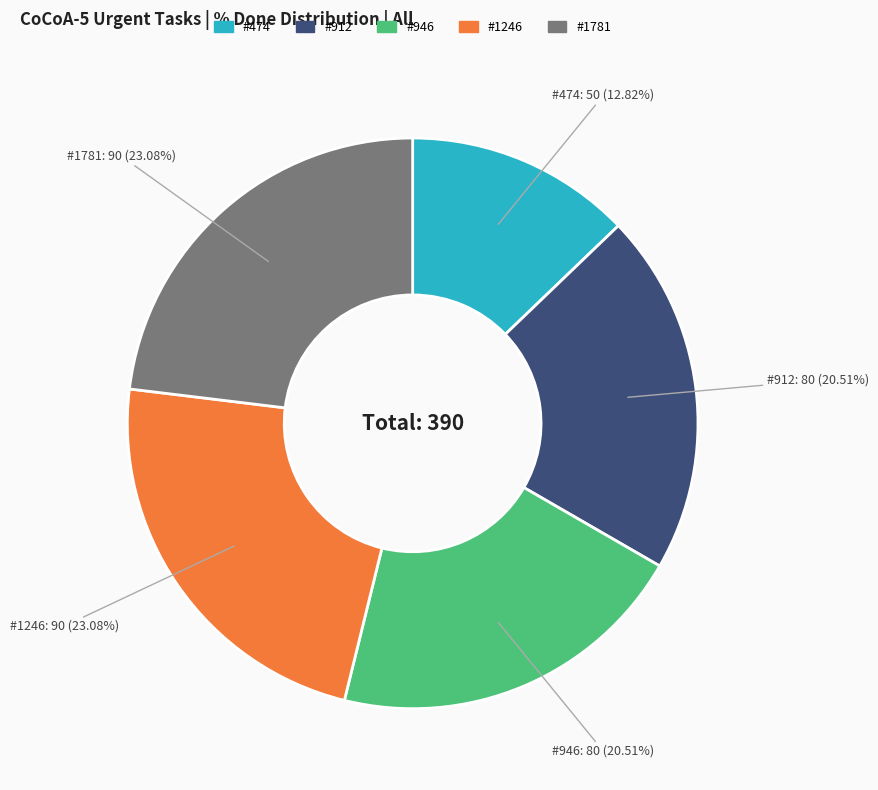

Is there a majority slice in this chart?

No